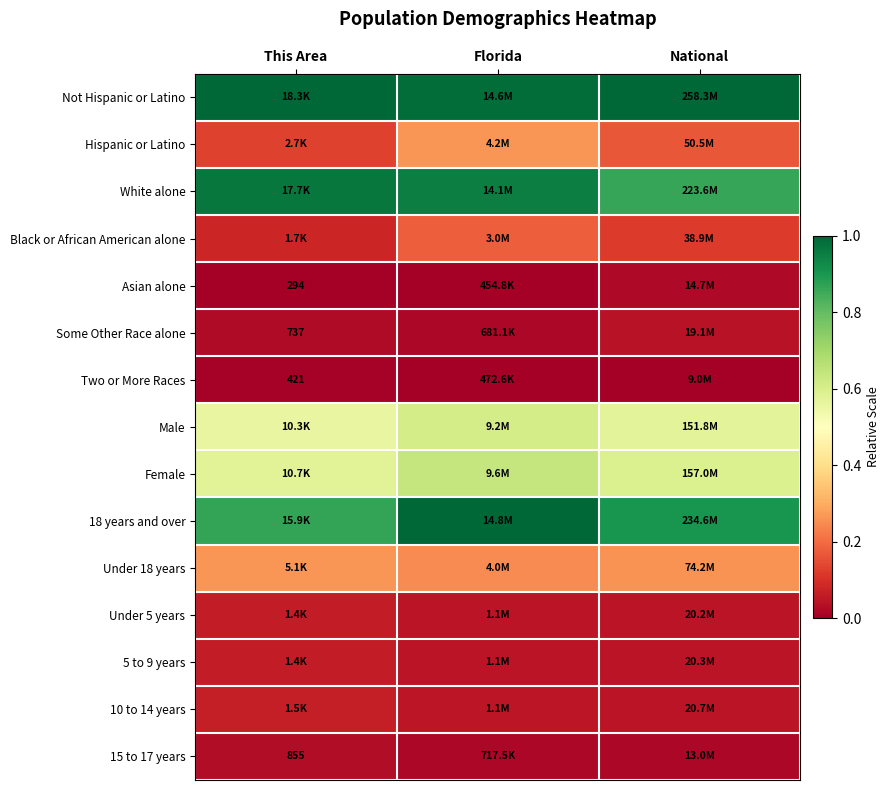

How many series are shown in this chart?

15